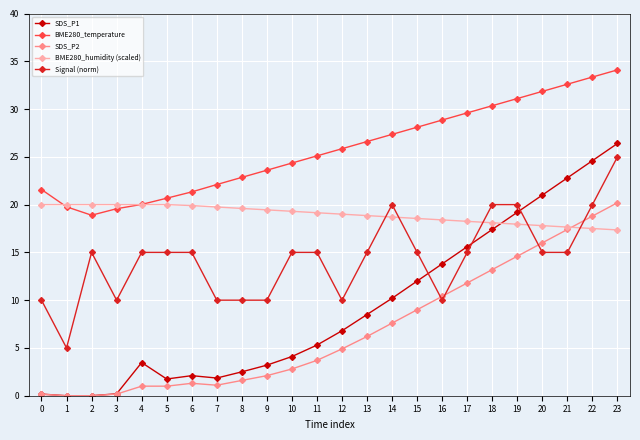

At 12, list the series in order from largest to smallest.

BME280_temperature, BME280_humidity (scaled), Signal (norm), SDS_P1, SDS_P2